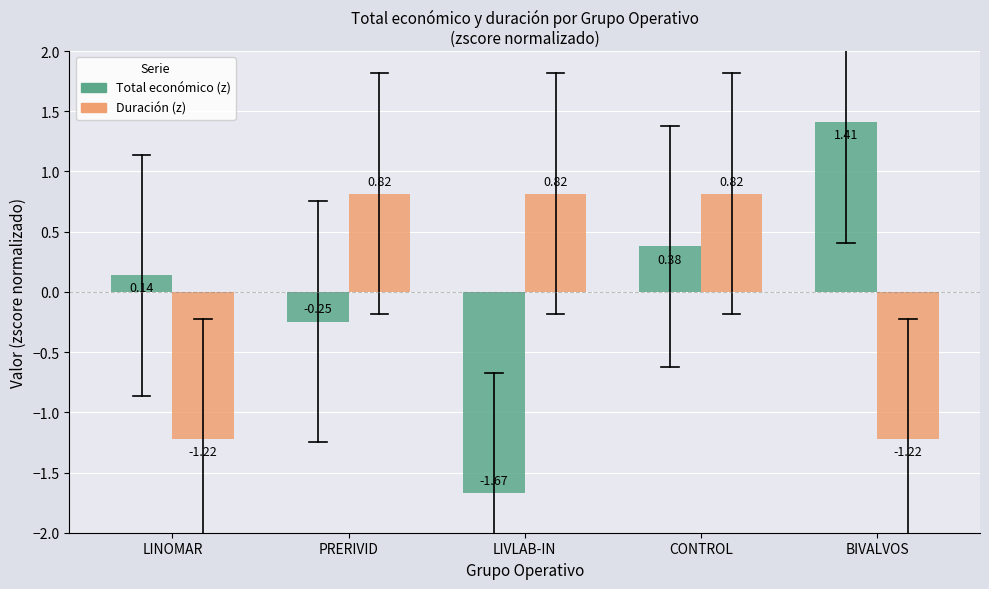

Which category has the highest value in the Total económico (z) series?

BIVALVOS